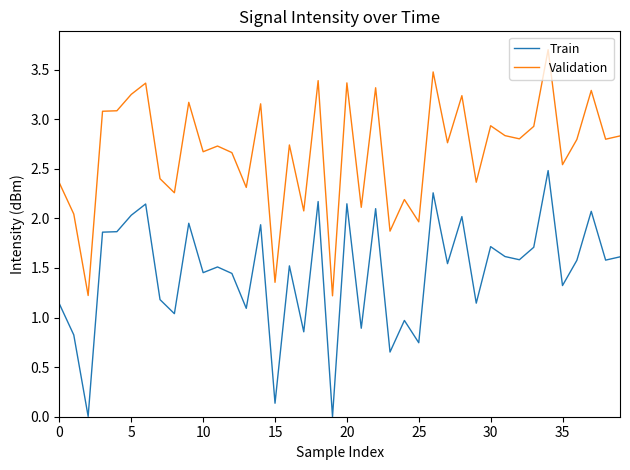

List the series in order of their peak value, lowest first.

Train, Validation